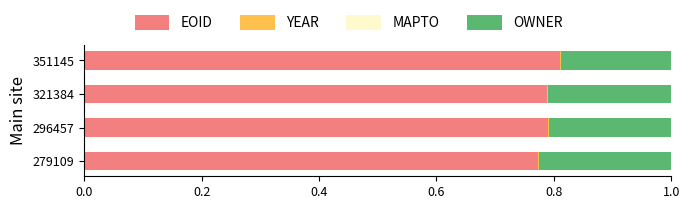

At which label does EOID reach its peak?

351145